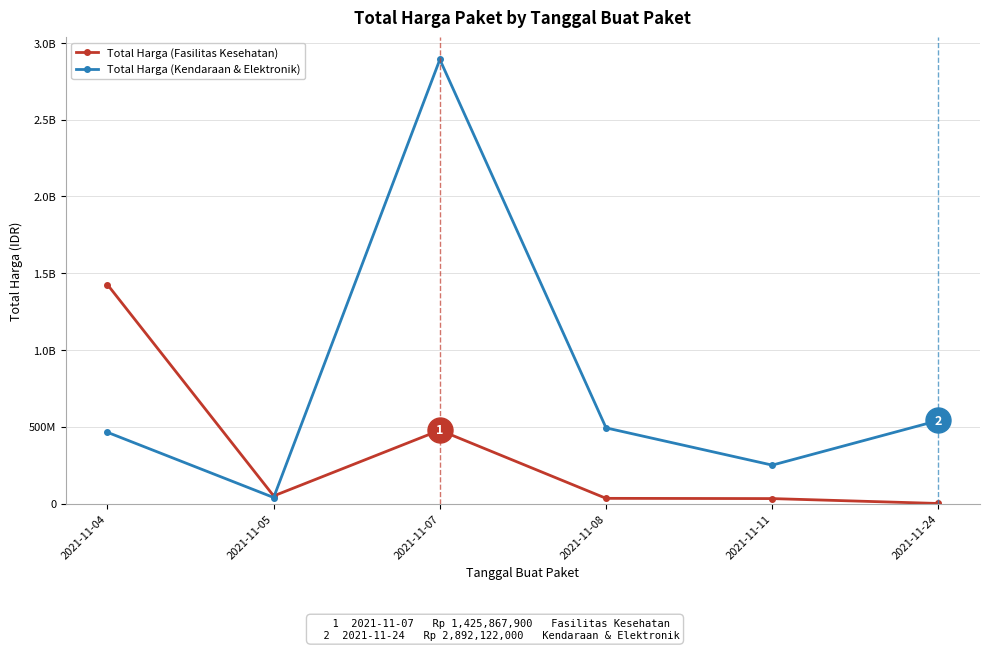

What are all the series names shown in the legend?

Total Harga (Fasilitas Kesehatan), Total Harga (Kendaraan & Elektronik)